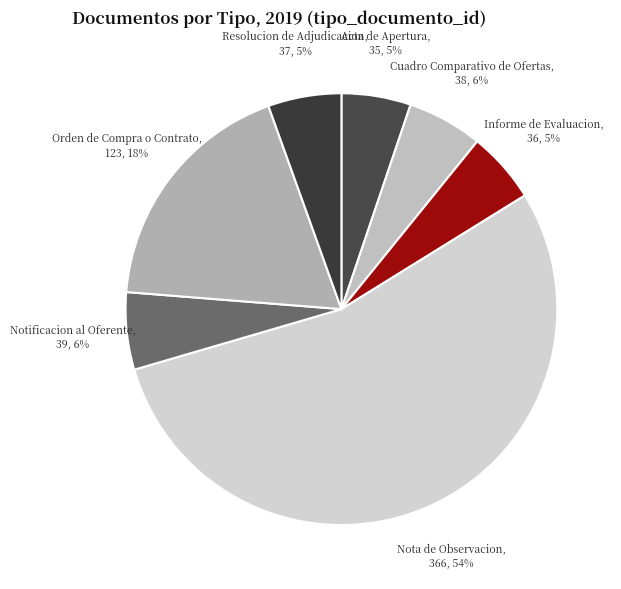

Is Cuadro Comparativo de Ofertas the majority of the pie?

No